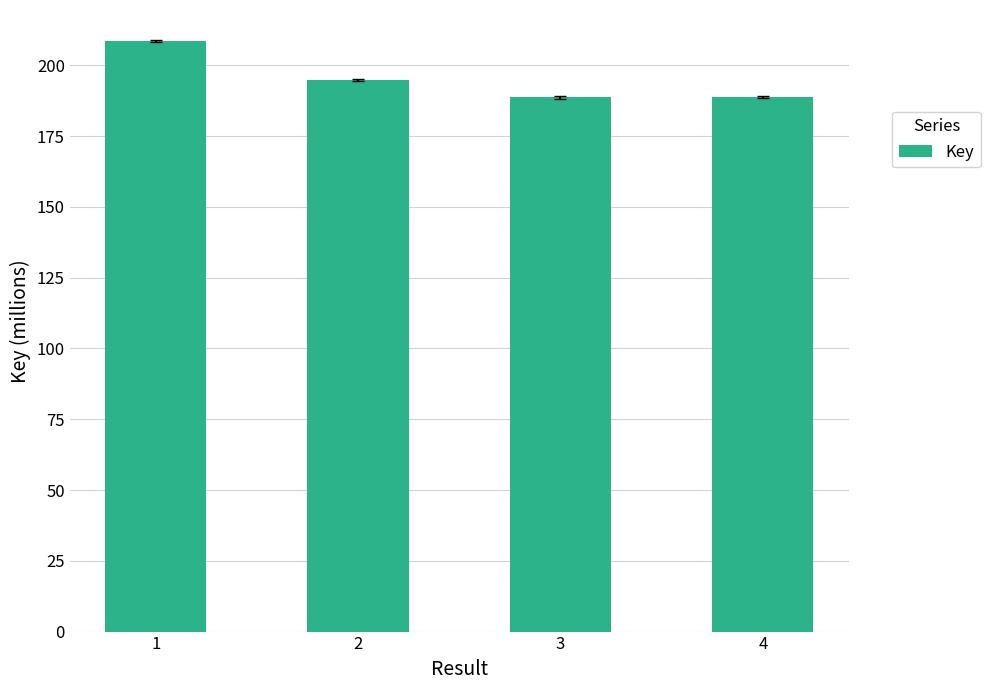

What is the difference between the values at 1 and 3?

19.9